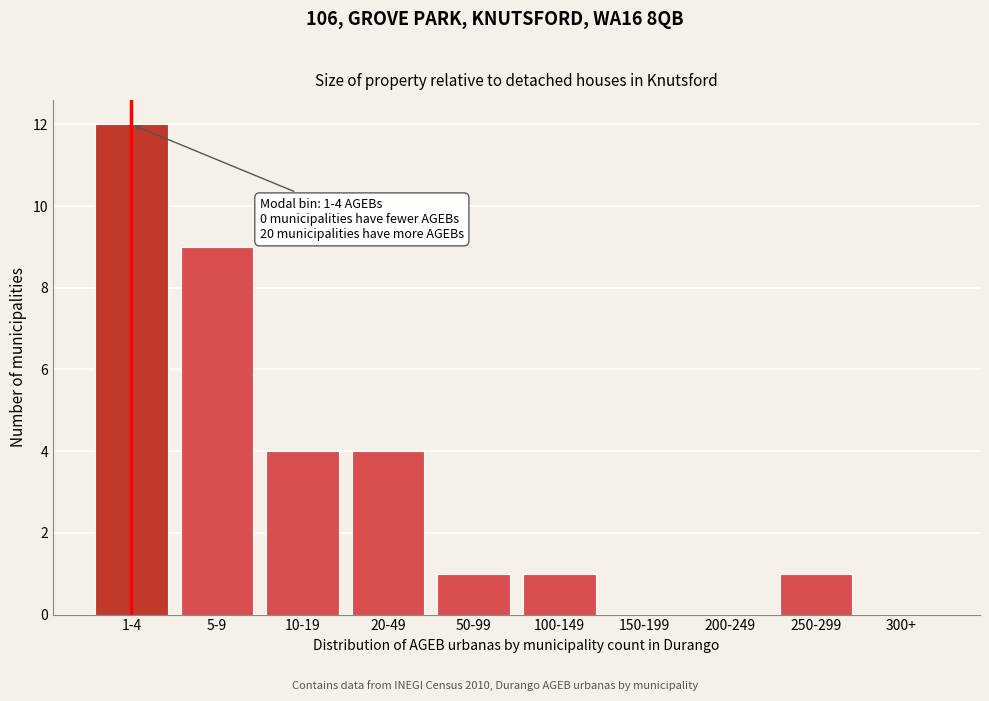

Reading right to left, transcribe all the data shown in this chart.

300+=0	250-299=1	200-249=0	150-199=0	100-149=1	50-99=1	20-49=4	10-19=4	5-9=9	1-4=12